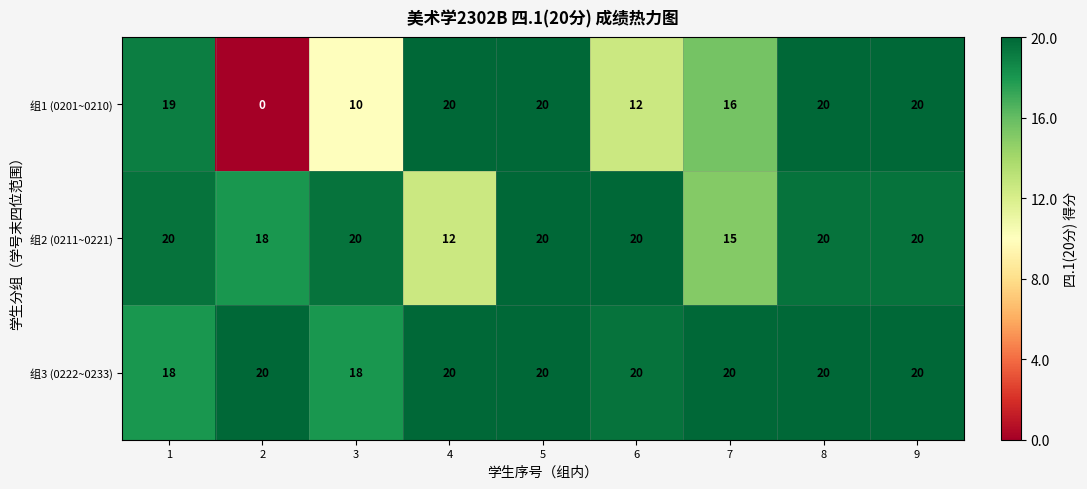

What is the difference between the highest and lowest values at 7?

5